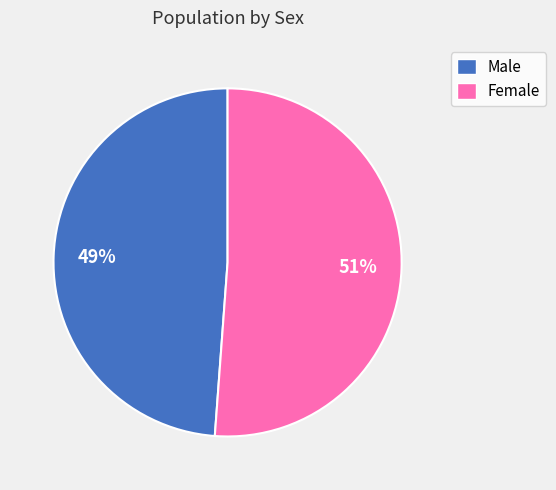

Between Male and Female, which is larger?

Female